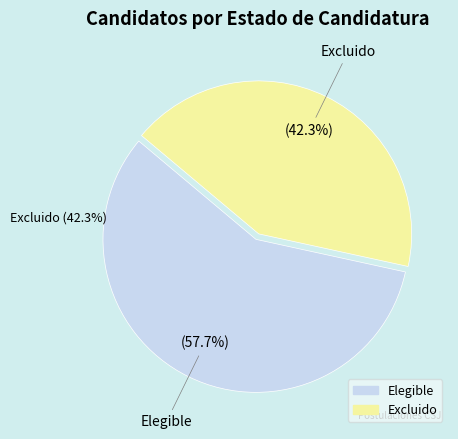

True or false: Excluido accounts for 42% of the total.

True